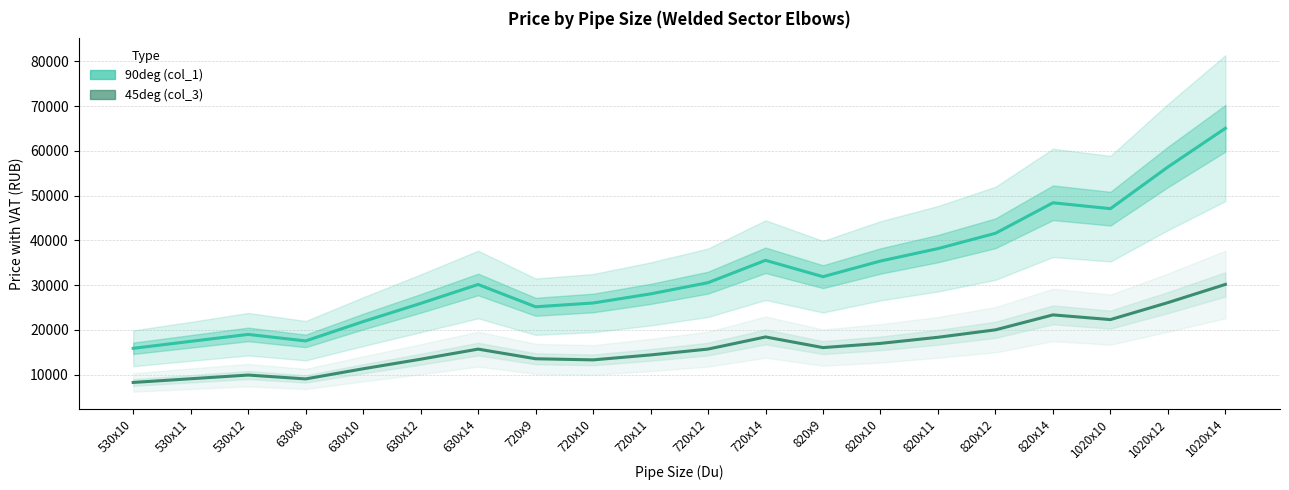

The 90deg (col_1) series shows 10830 at 630х10. True or false?

False